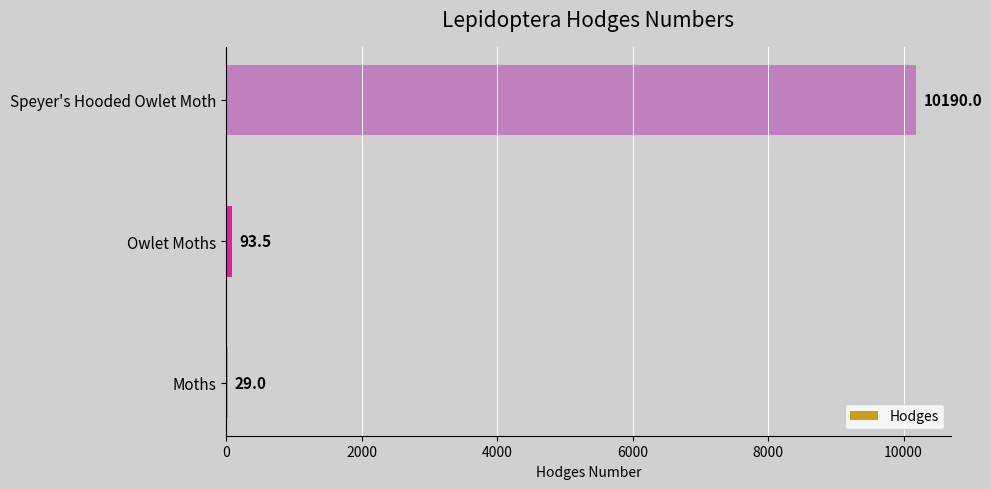

Approximately how many times larger is the value at Moths compared to Owlet Moths?

0.3